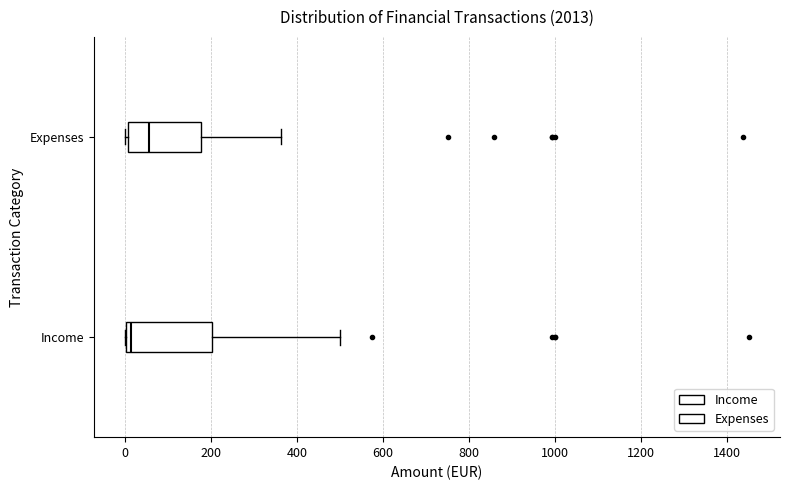

Reading bottom to top, transcribe this box plot: for each box, give where its median line is, the range the box spans, and where its two whiskers end, as read against the x-axis. The values are not printed on the chart, so give them approximately, as read against the axis.

Income: median 20, box 0 to 200, whiskers 0 to 500
Expenses: median 60, box 0 to 180, whiskers 0 to 360